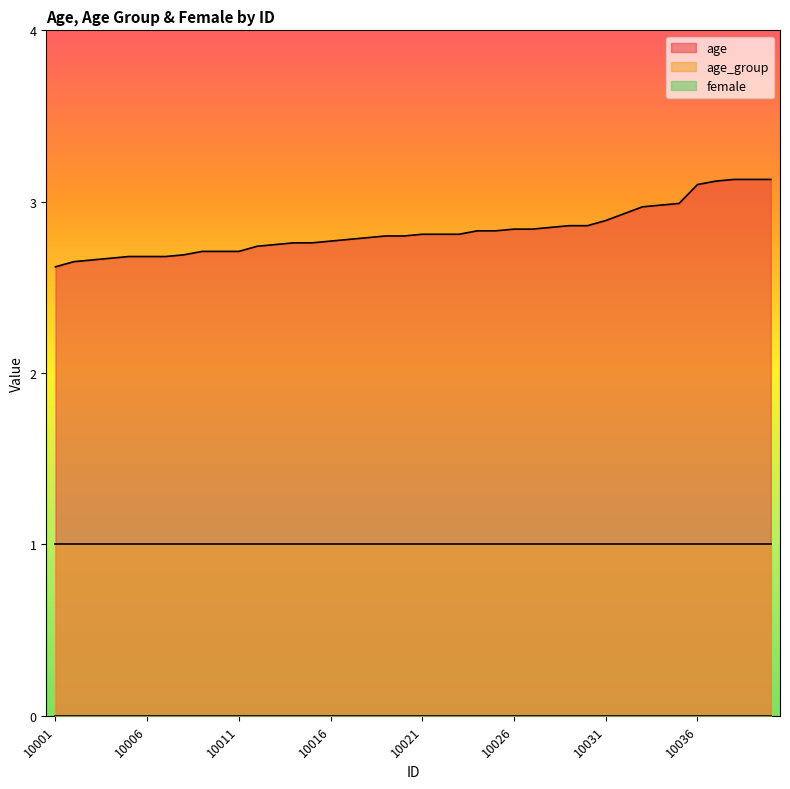

The age series shows 2.7 at 10006. True or false?

True